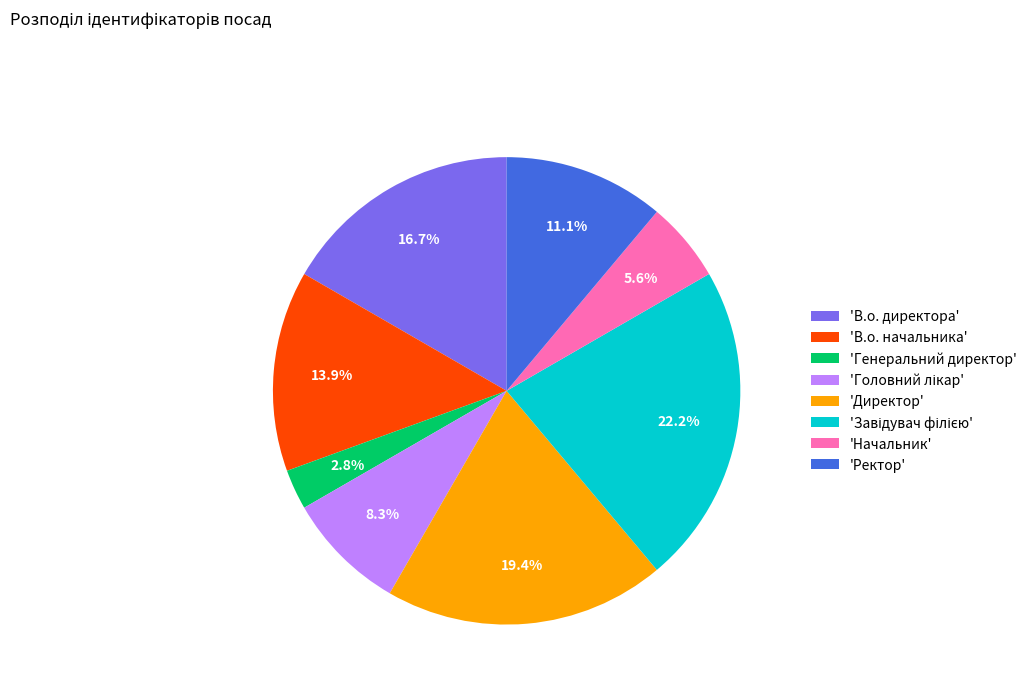

Which slice is the smallest?

'Генеральний директор'